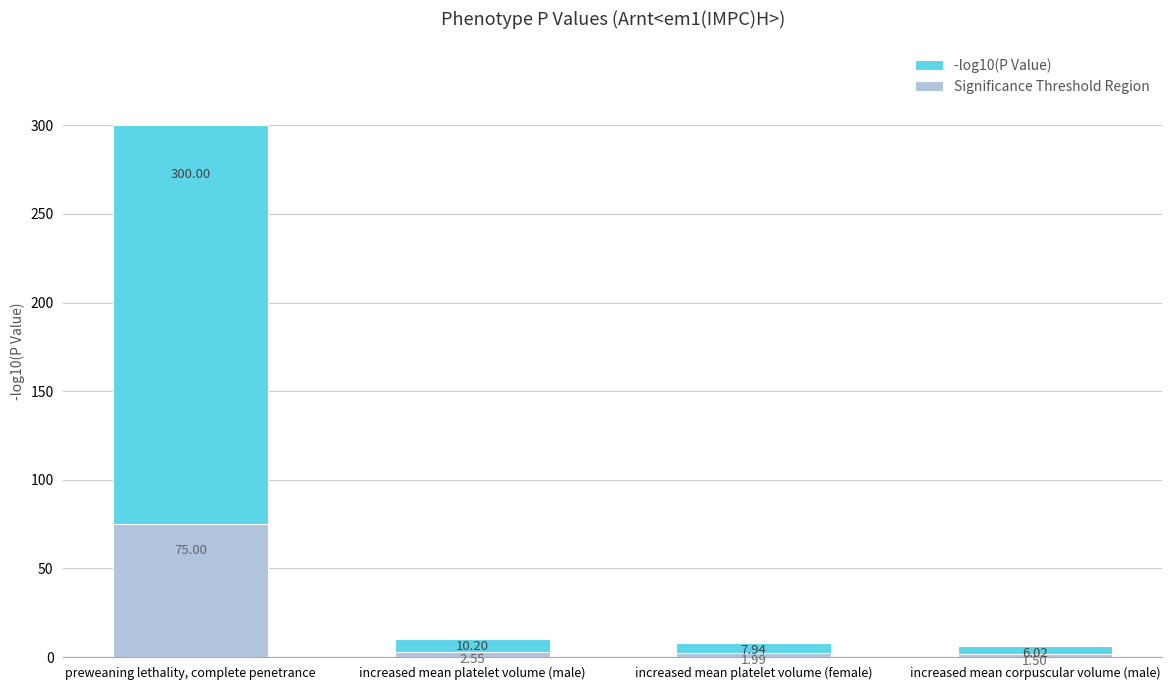

At how many categories does at least one series exceed 244?

1